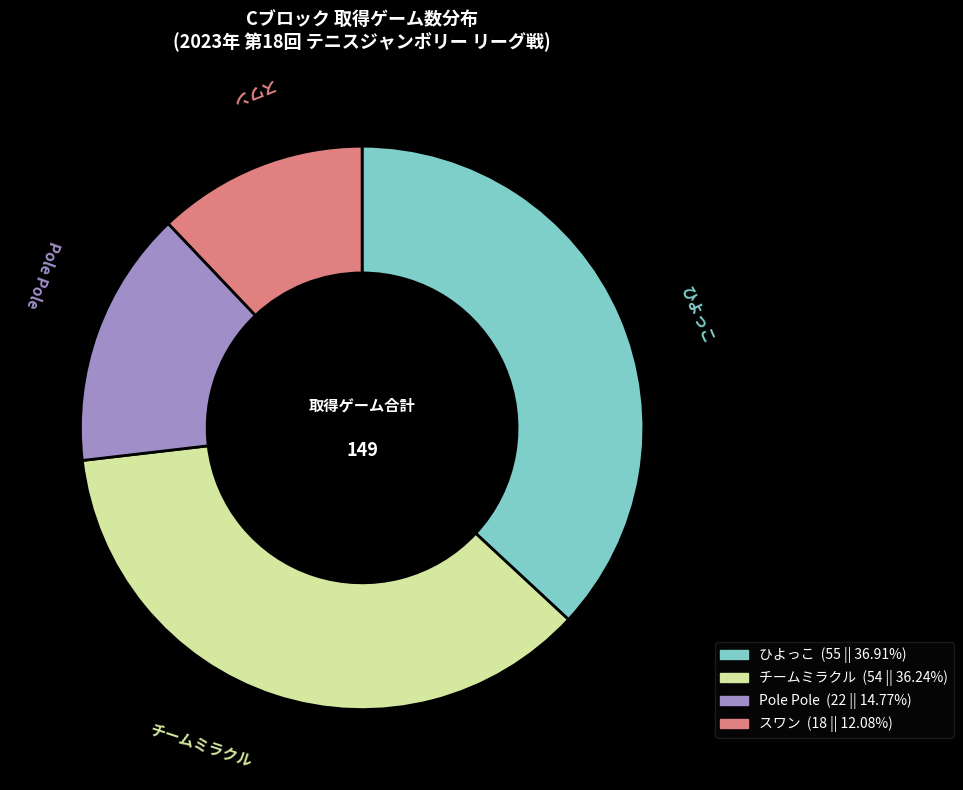

Which has a higher value, ひよっこ or Pole Pole?

ひよっこ